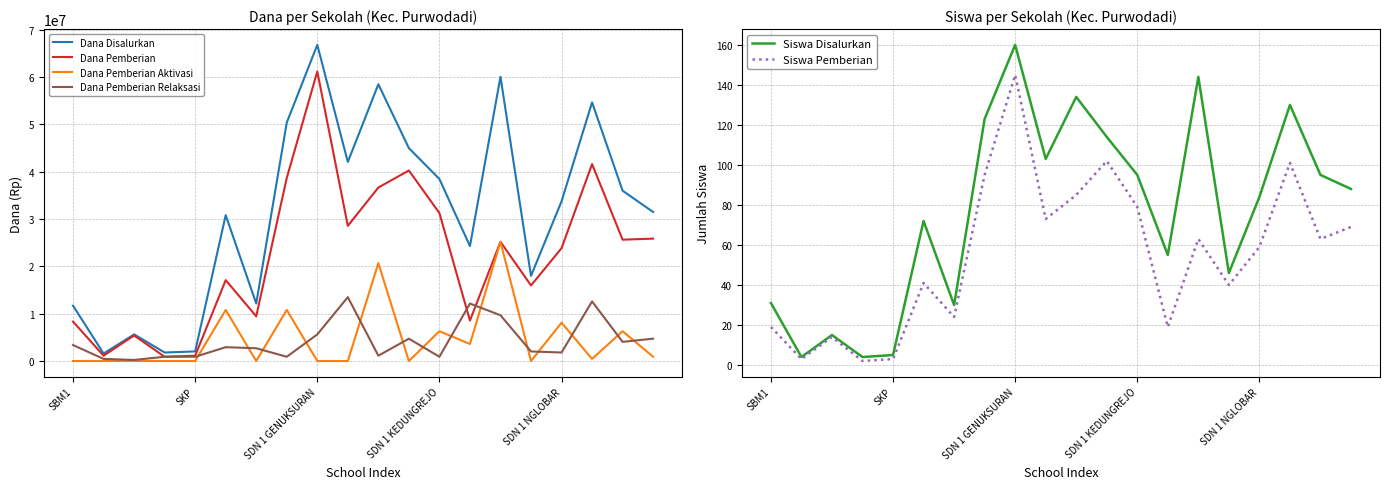

The Dana Disalurkan series shows 30825000 at 5. True or false?

True